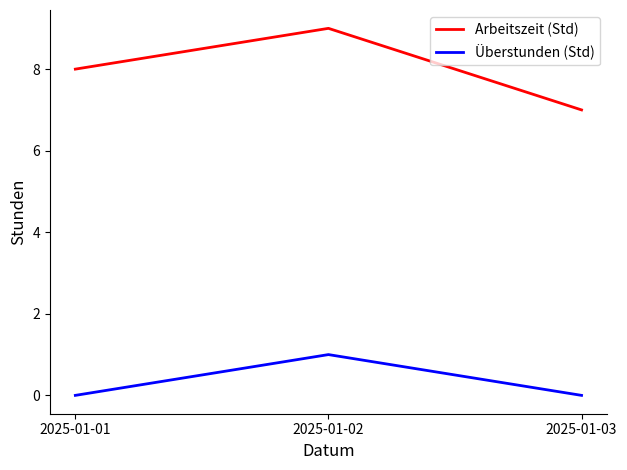

What are all the series names shown in the legend?

Arbeitszeit (Std), Überstunden (Std)